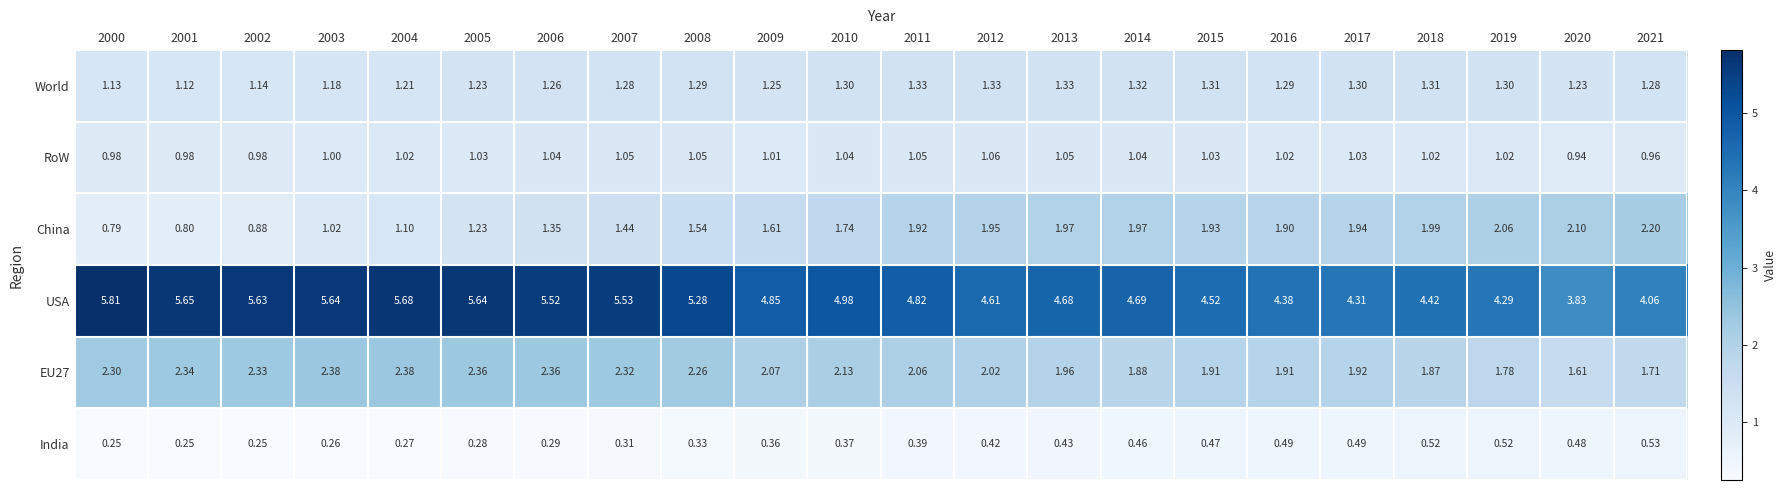

How many data points in EU27 are less than 2?

9